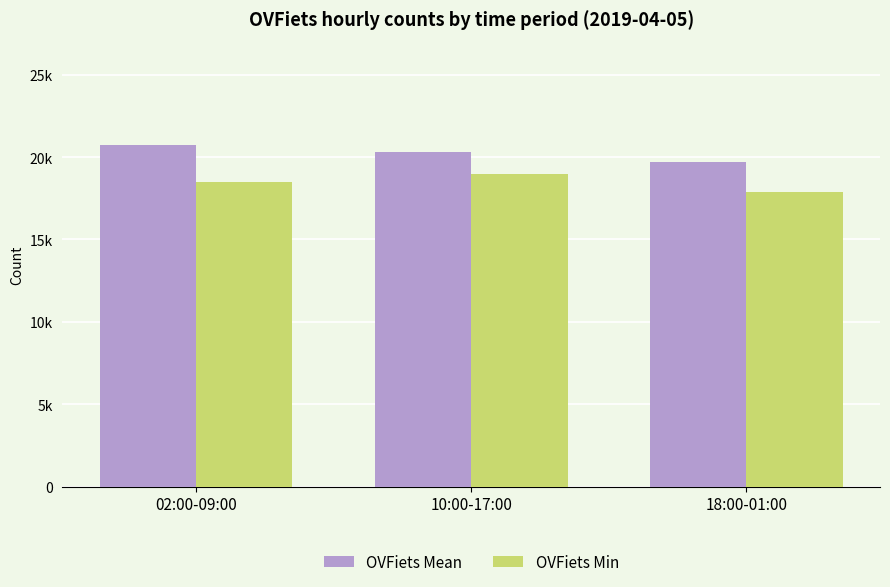

Rank the series by their maximum value, from highest to lowest.

OVFiets Mean, OVFiets Min